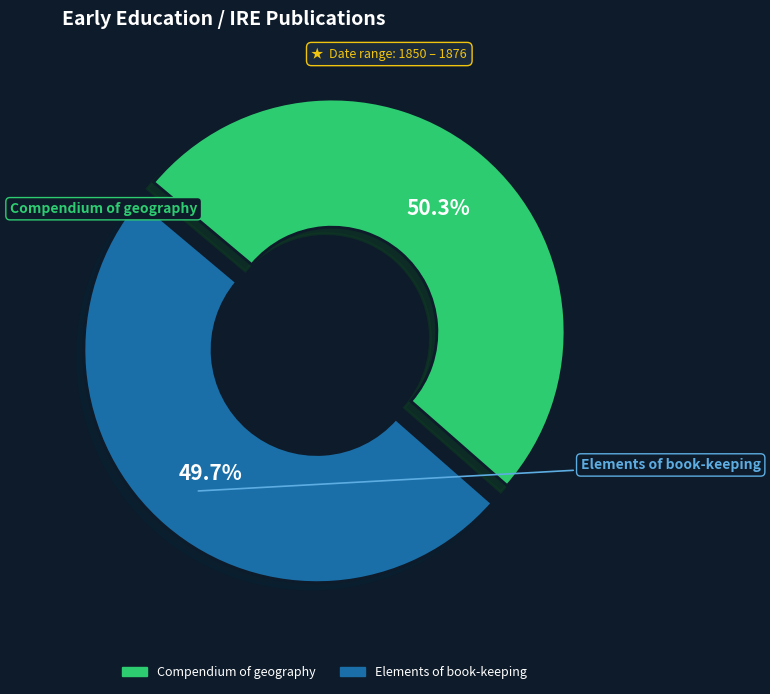

What portion of the pie excludes Compendium of geography?

49.7%